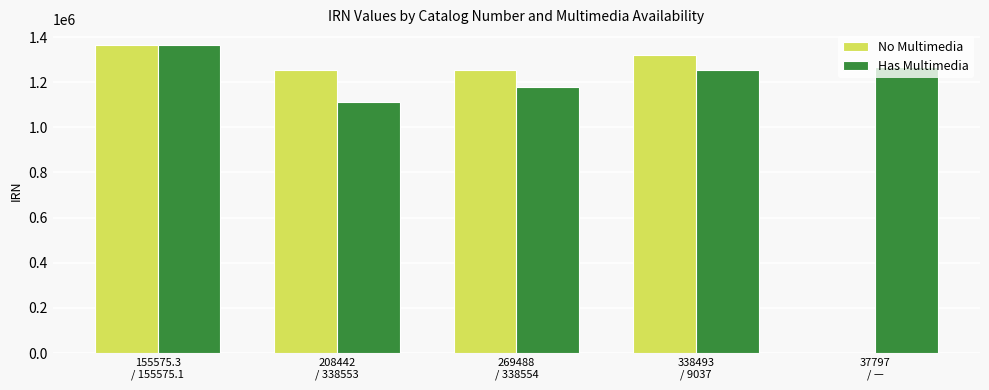

What is the greatest value displayed?

1365919